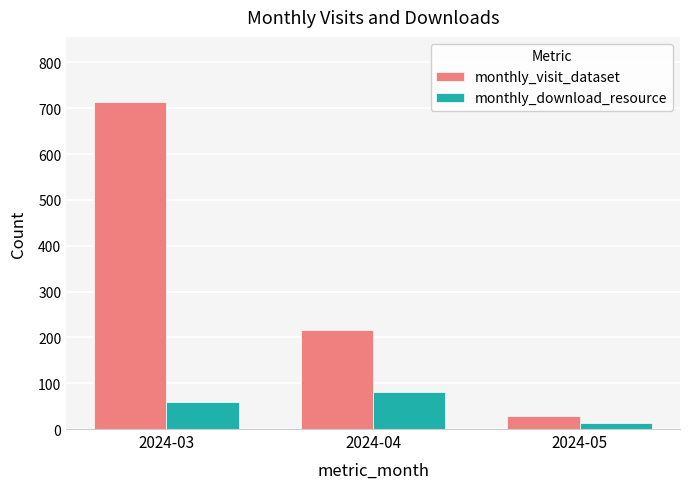

Which series has the largest range (max minus min)?

monthly_visit_dataset